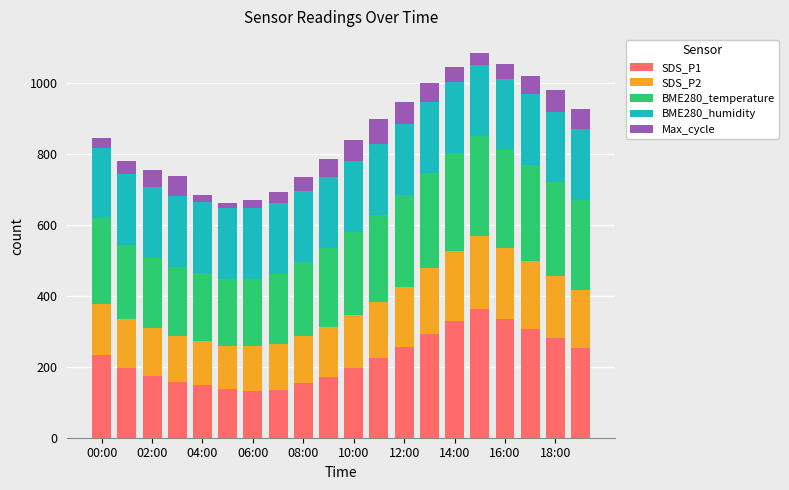

Are the bars horizontal?

No